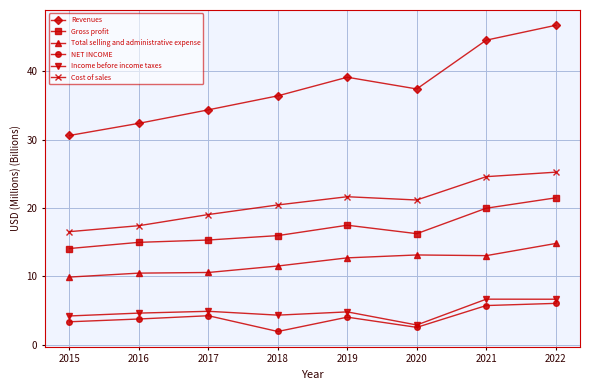

How many lines are shown in the chart?

6